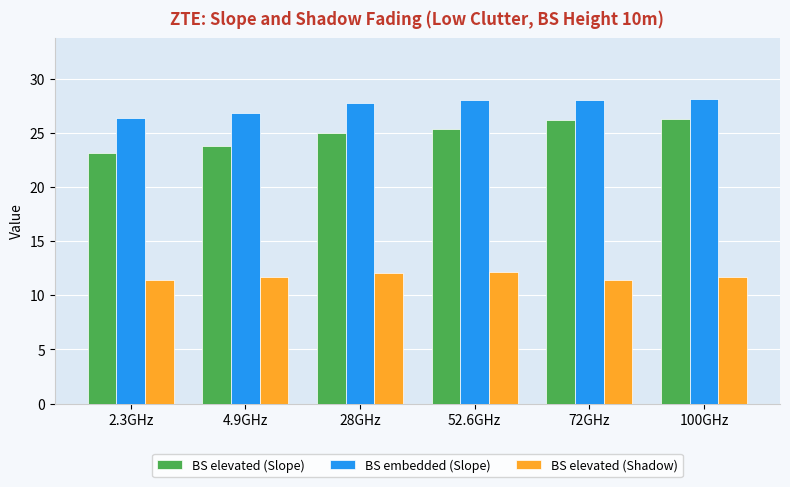

What is the difference between the highest and lowest values at 4.9GHz?

15.2